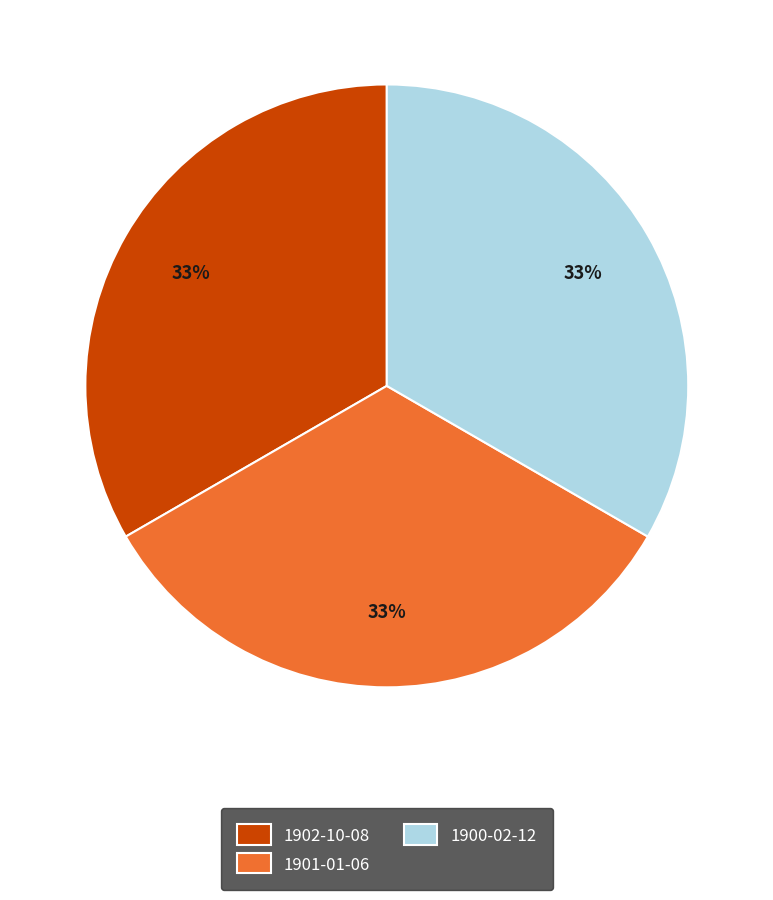

What is the ratio of the value at 1901-01-06 to the value at 1900-02-12?

1.0